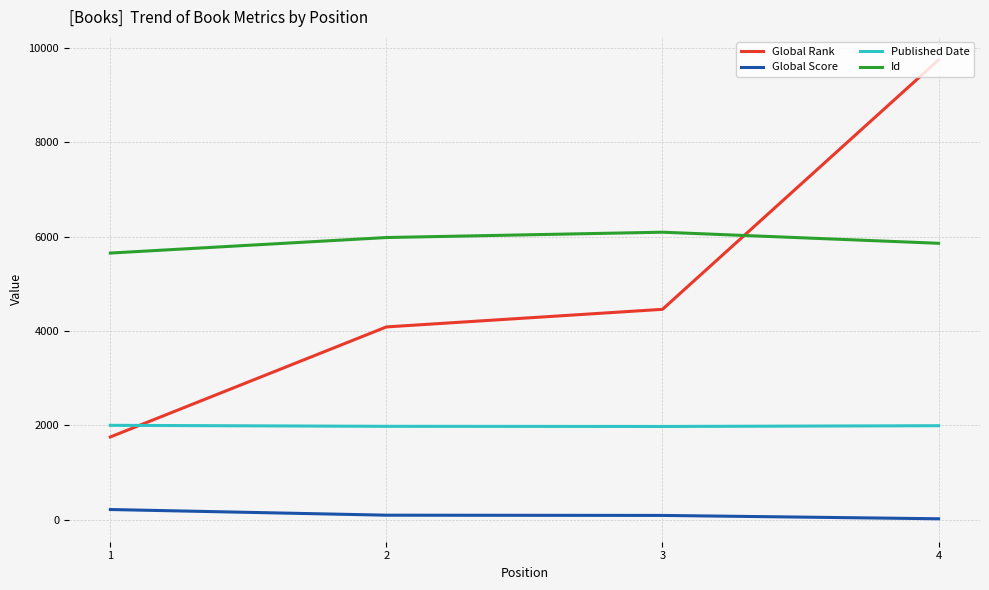

Where does the Published Date series first go above 1995?

1